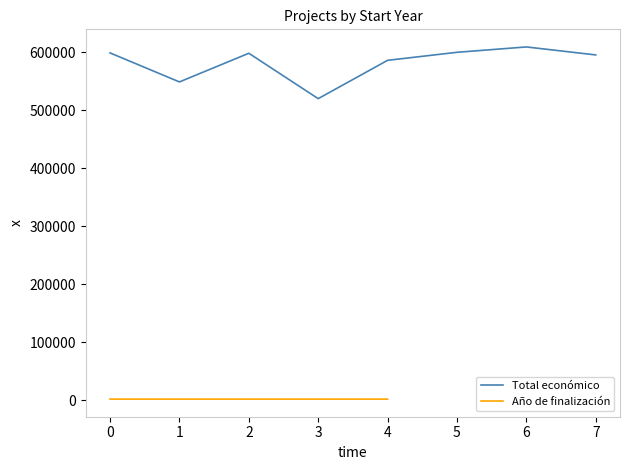

True or false: Total económico has a value of 598909 at 0.

True